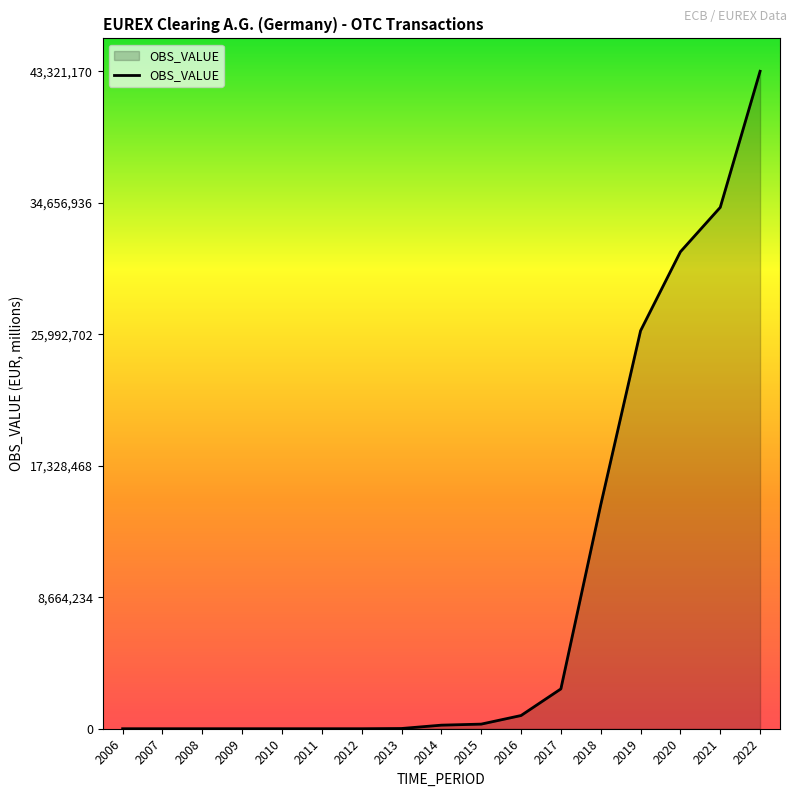

What is the greatest value displayed?

43321170